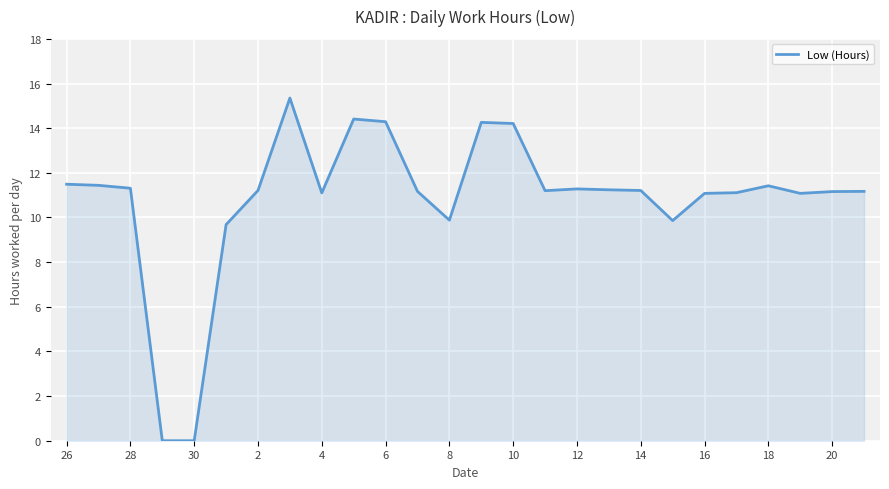

What is the ratio of the value at 26 to the value at 8?

1.2